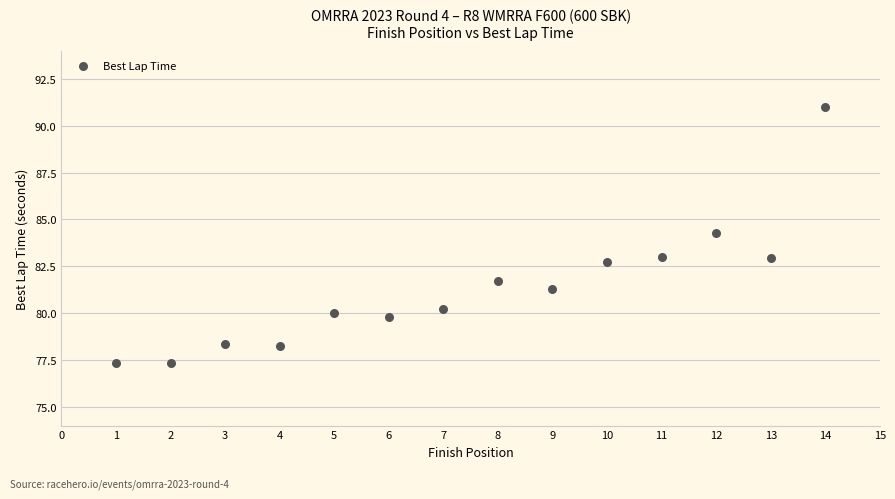

What Y value in the scatter plot is closest to 84?

84.3